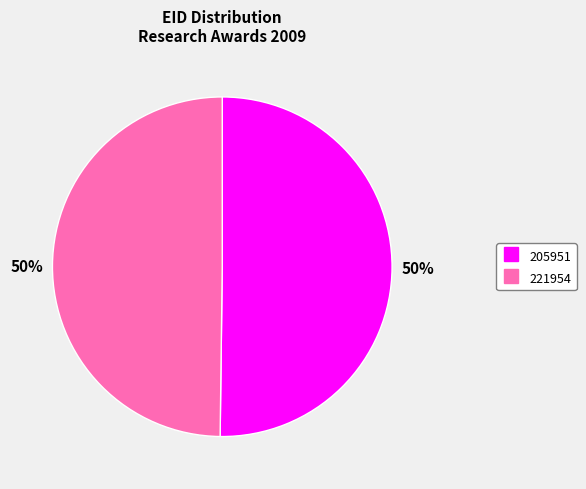

How many slices are in this pie chart?

2